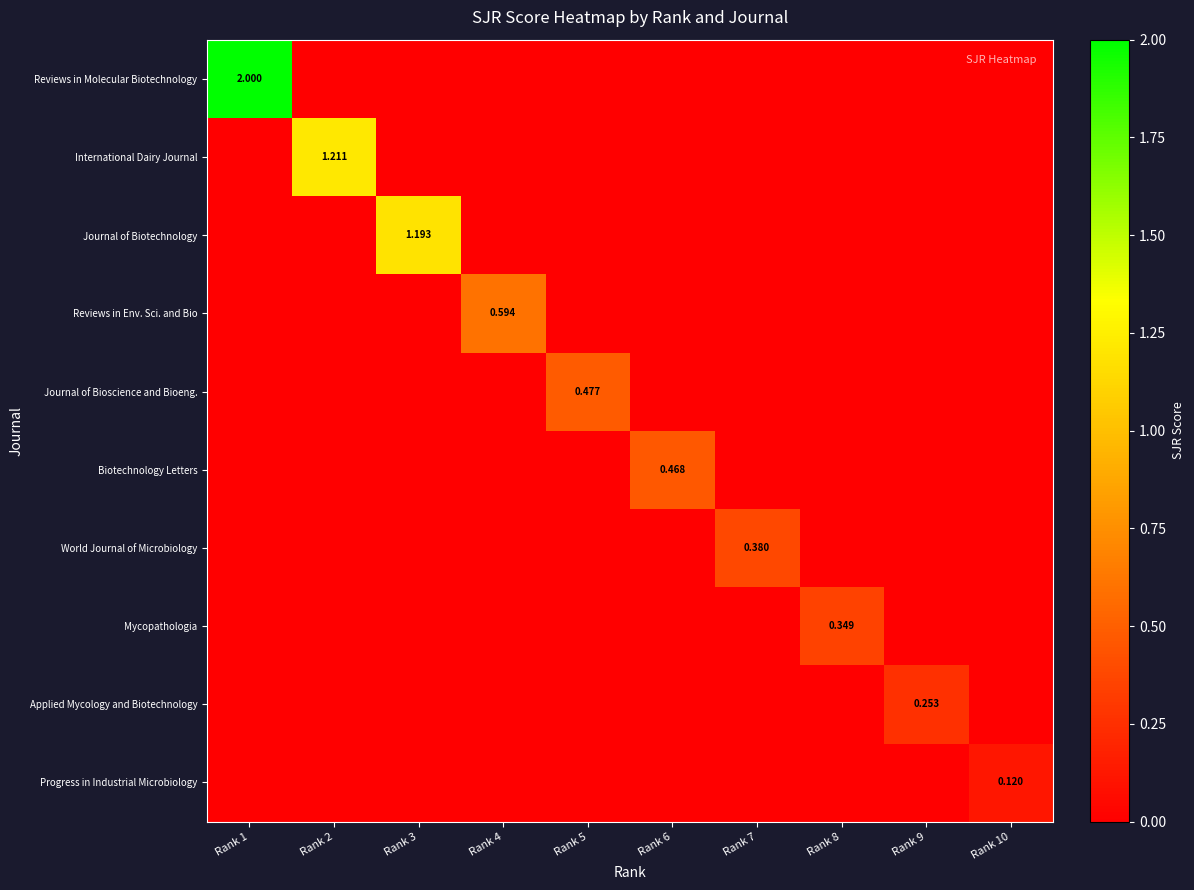

Which series has the widest spread of values?

Reviews in Molecular Biotechnology